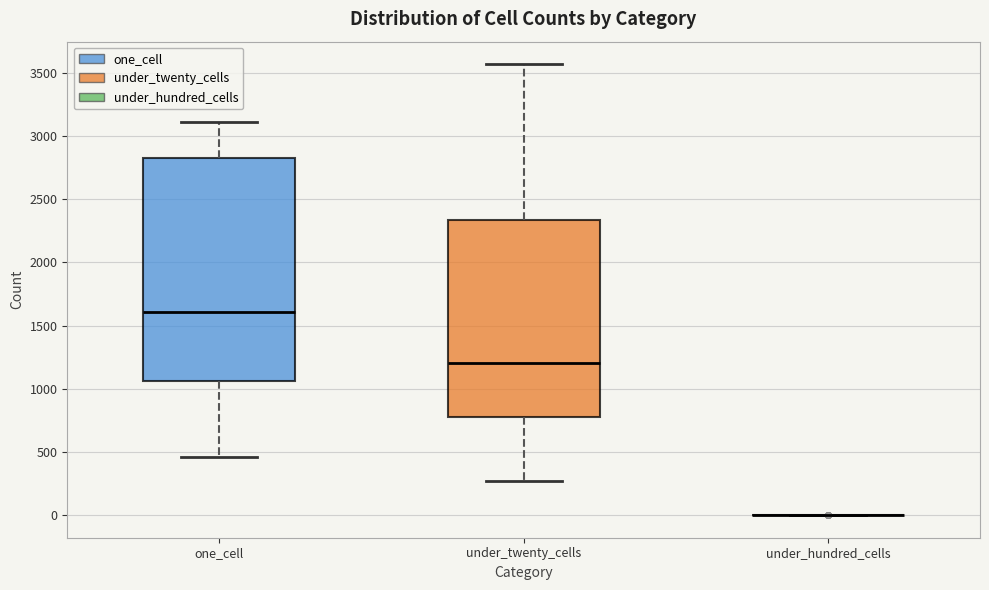

Where does the median line of the box for one_cell sit on the y-axis? The values are not printed on the chart, so give them approximately, as read against the axis.

1600